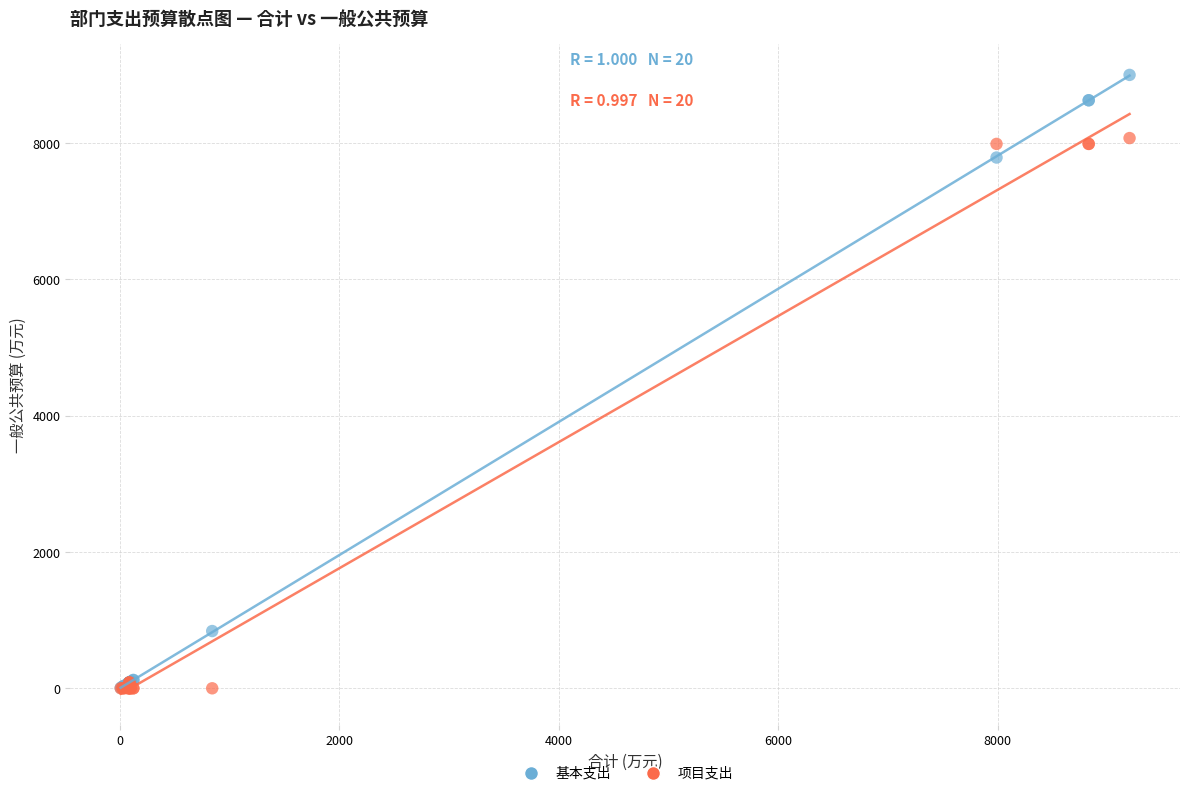

Which series reaches the maximum Y coordinate?

基本支出